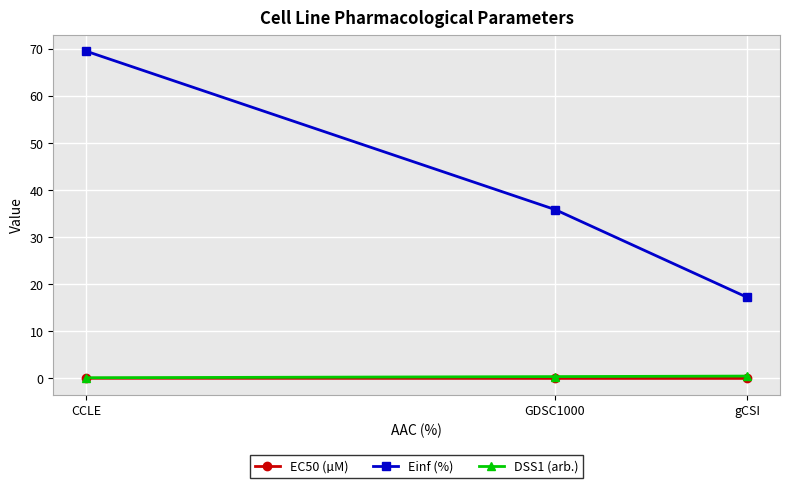

What is the maximum value shown in the chart?

69.6